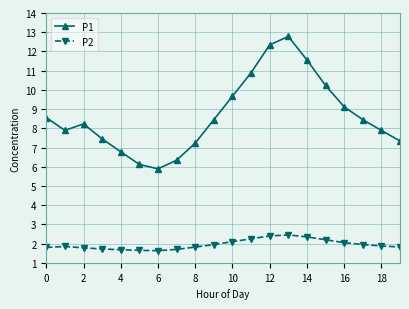

Which series has the largest range (max minus min)?

P1